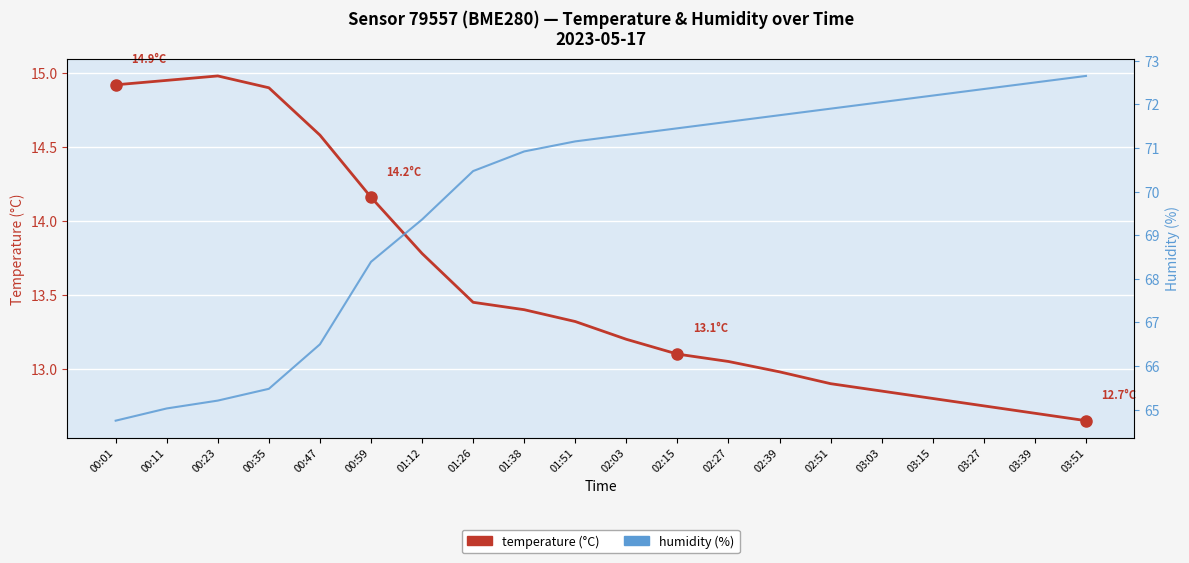

Reading left to right, what are all the values shown in this chart?

temperature (°C): 14.9	14.9	15.0	14.9	14.6	14.2	13.8	13.4	13.4	13.3	13.2	13.1	13.1	13.0	12.9	12.8	12.8	12.8	12.7	12.7
humidity (%): 64.8	65.0	65.2	65.5	66.5	68.4	69.4	70.5	70.9	71.2	71.3	71.5	71.6	71.8	71.9	72.0	72.2	72.3	72.5	72.7